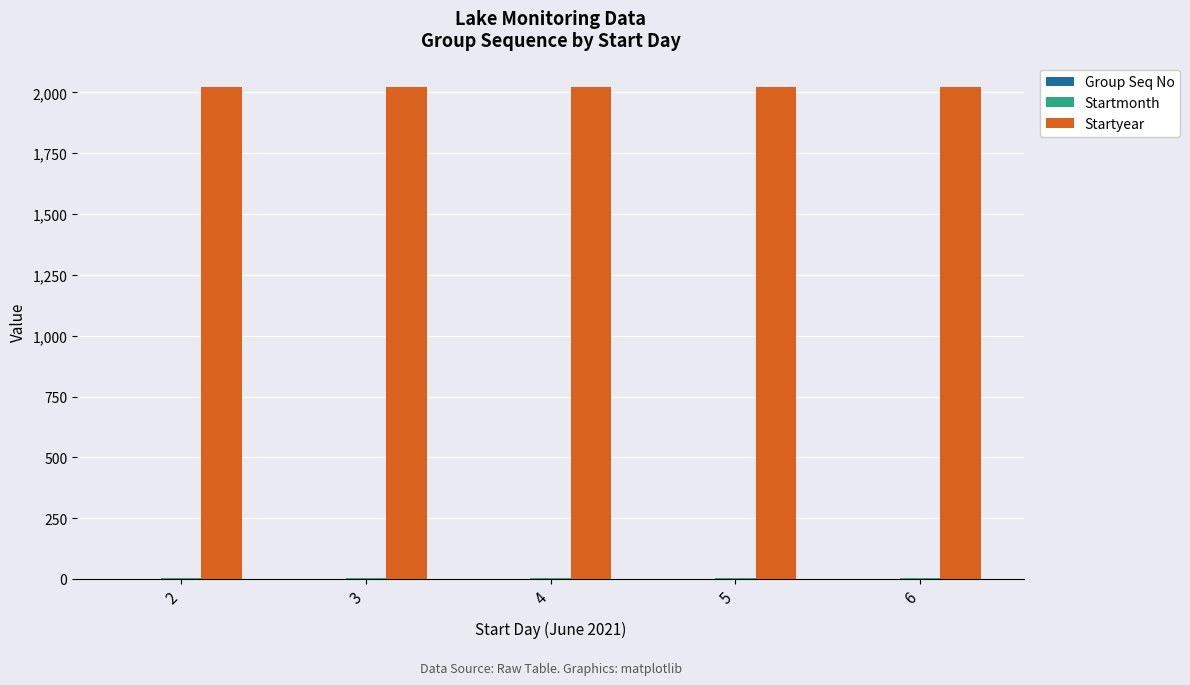

Which series has the largest total across all categories?

Startyear